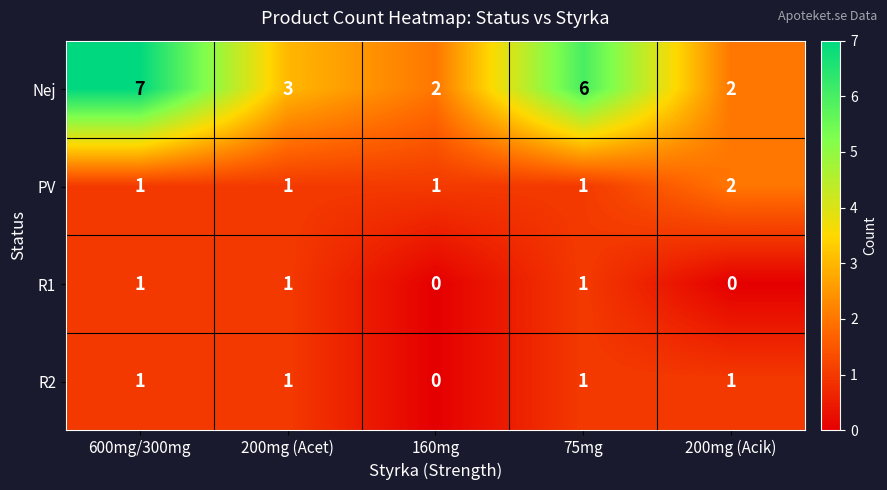

What is the total value across all series at 75mg?

9